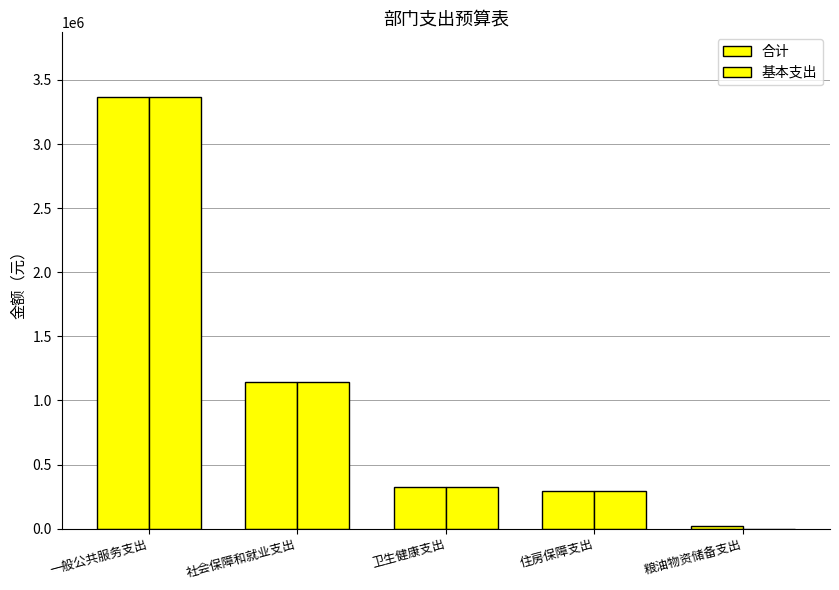

Reading left to right, list all the values displayed in this chart.

合计: 一般公共服务支出=3366377.5	社会保障和就业支出=1146442.0	卫生健康支出=321716.7	住房保障支出=294744.9	粮油物资储备支出=20000.0
基本支出: 一般公共服务支出=3366377.5	社会保障和就业支出=1146442.0	卫生健康支出=321716.7	住房保障支出=294744.9	粮油物资储备支出=0.0